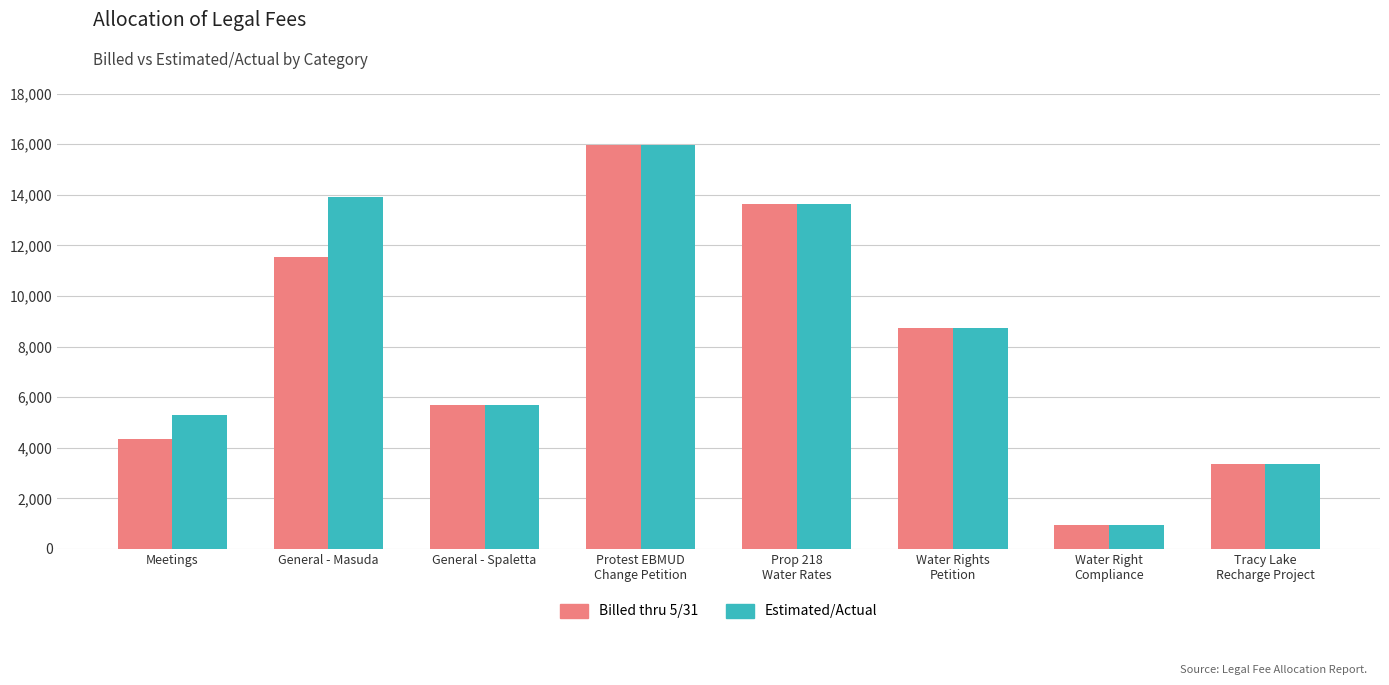

The Billed thru 5/31 series shows 13631 at Prop 218
Water Rates. True or false?

True